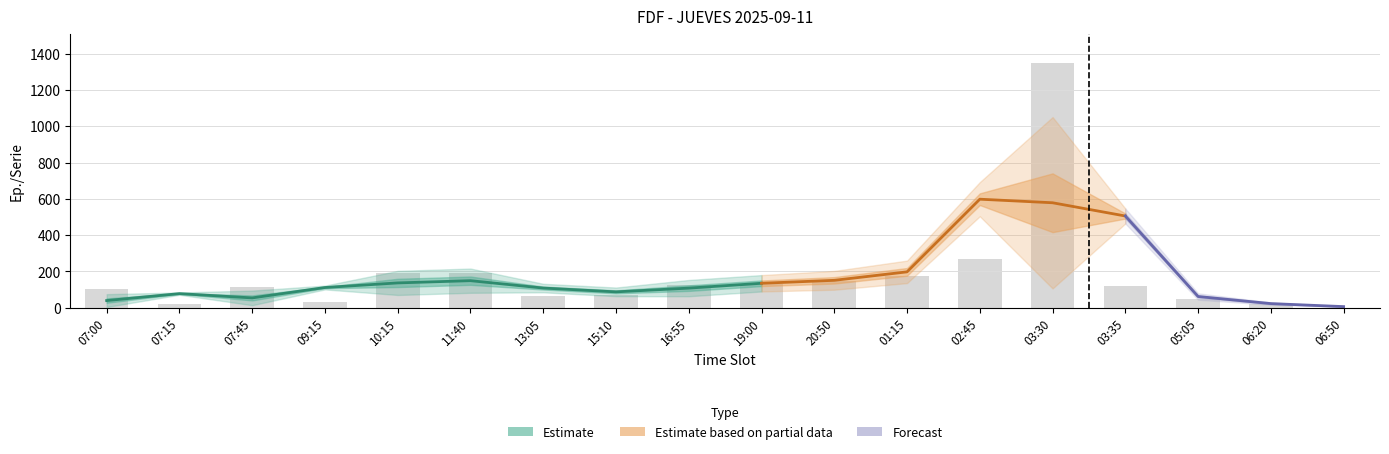

How many bars are there in total?

18